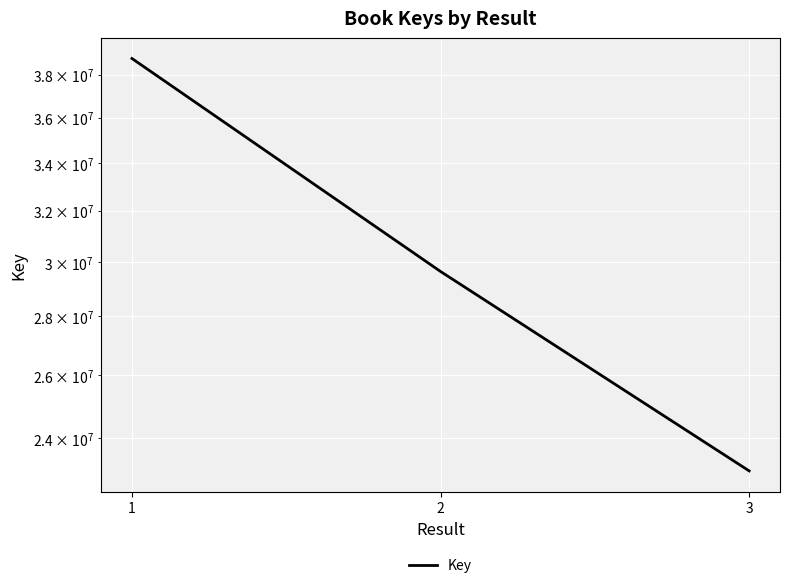

What is the smallest value displayed?

23035228